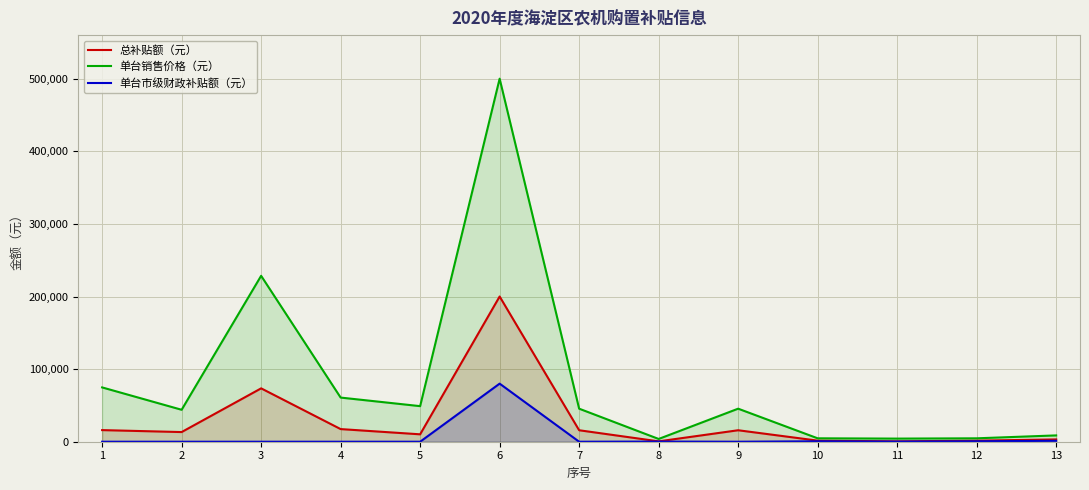

In 总补贴额（元）, how many points are lower than both neighbors (excluding endpoints)?

4